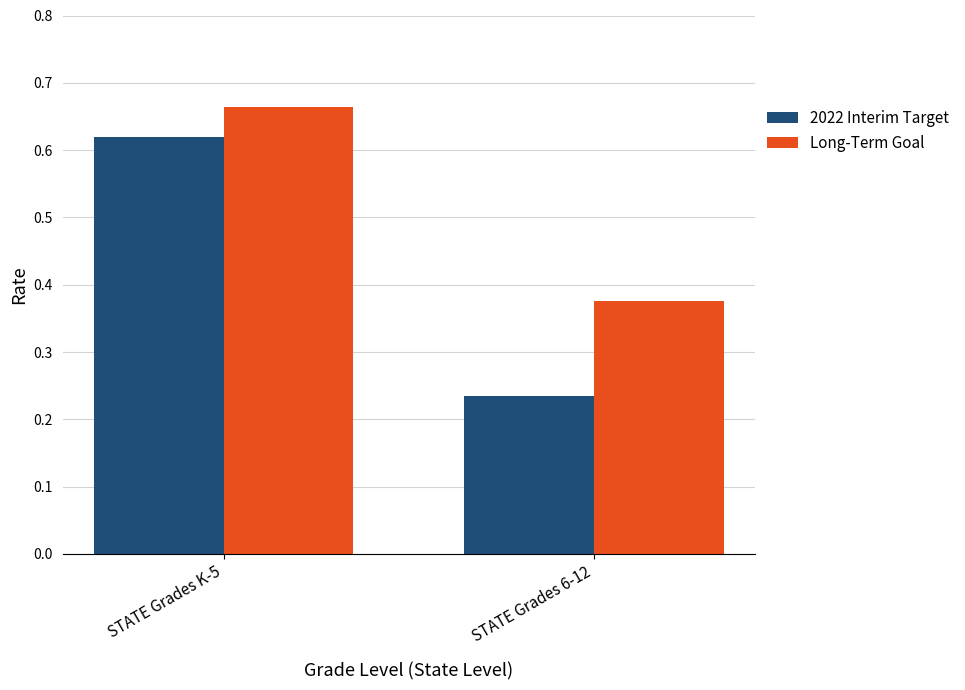

What is the average value of the Long-Term Goal series?

0.5